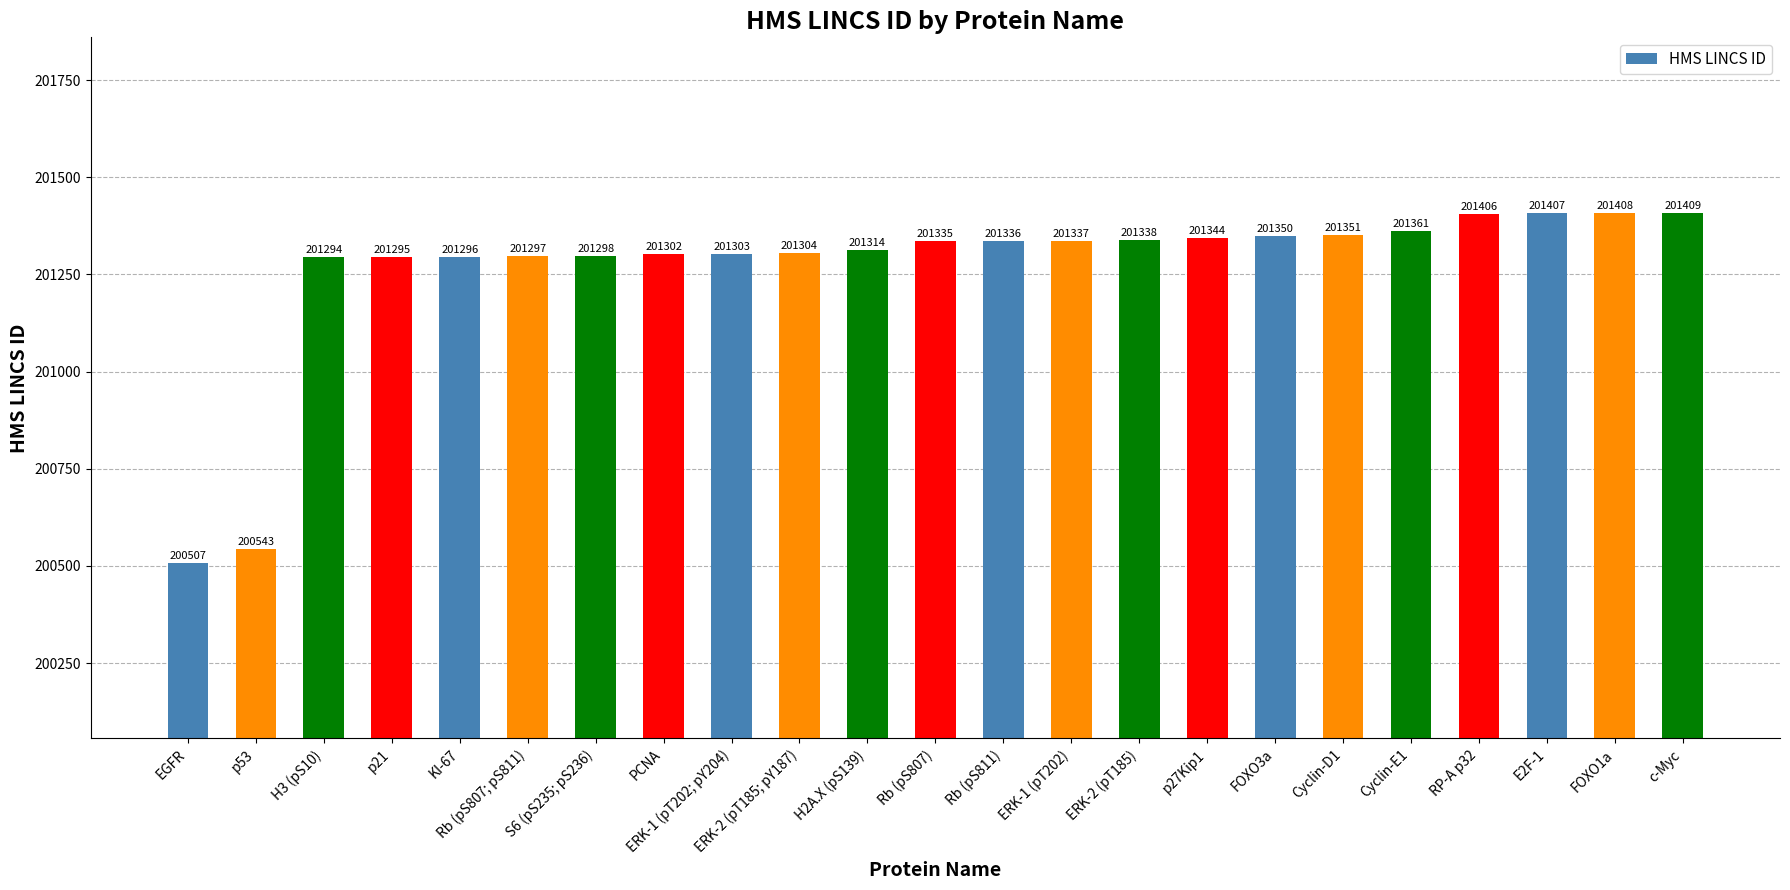

Count the number of data series in this chart.

1